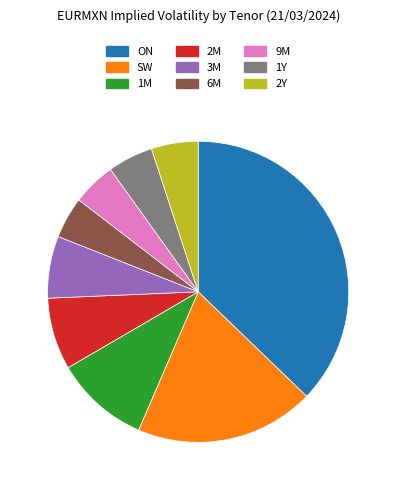

Is it true that ON is 28% of the pie?

False